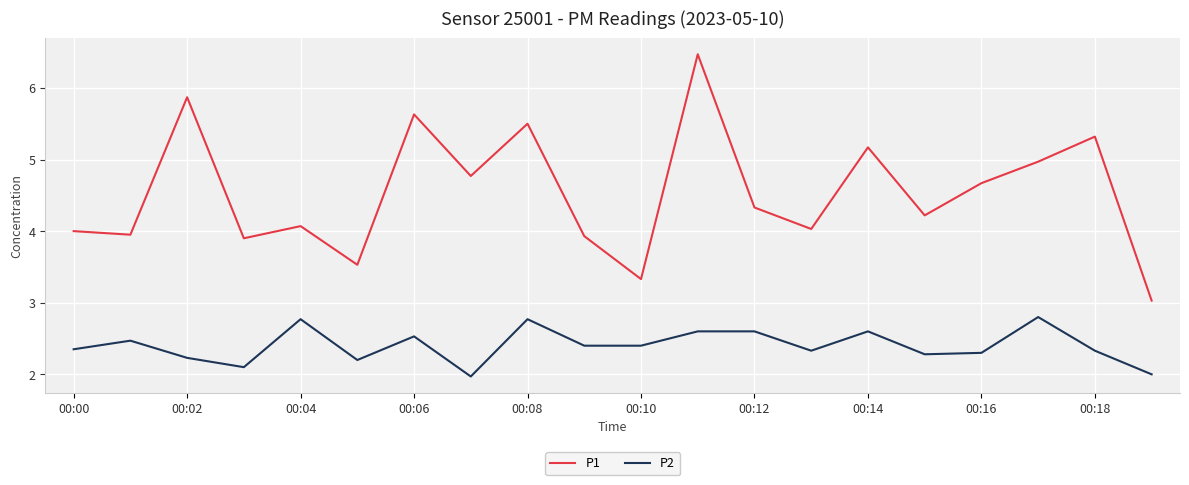

Which series has the widest spread of values?

P1